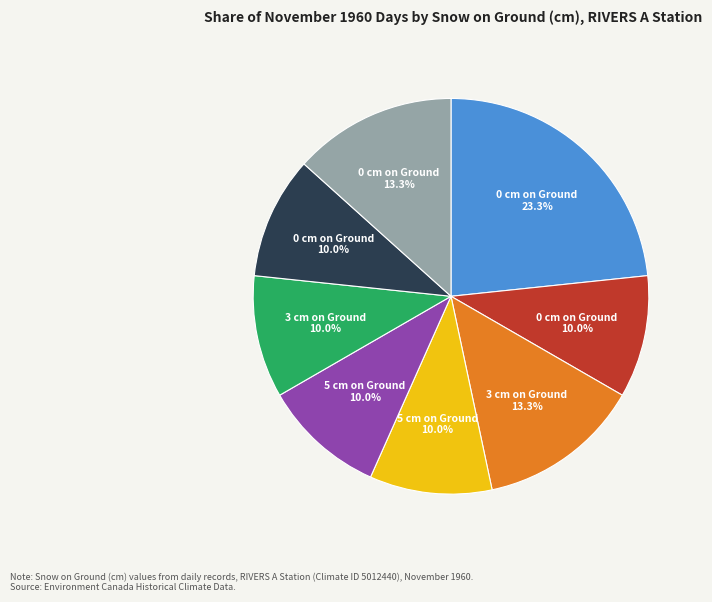

Is there any slice that represents more than half of the pie?

No